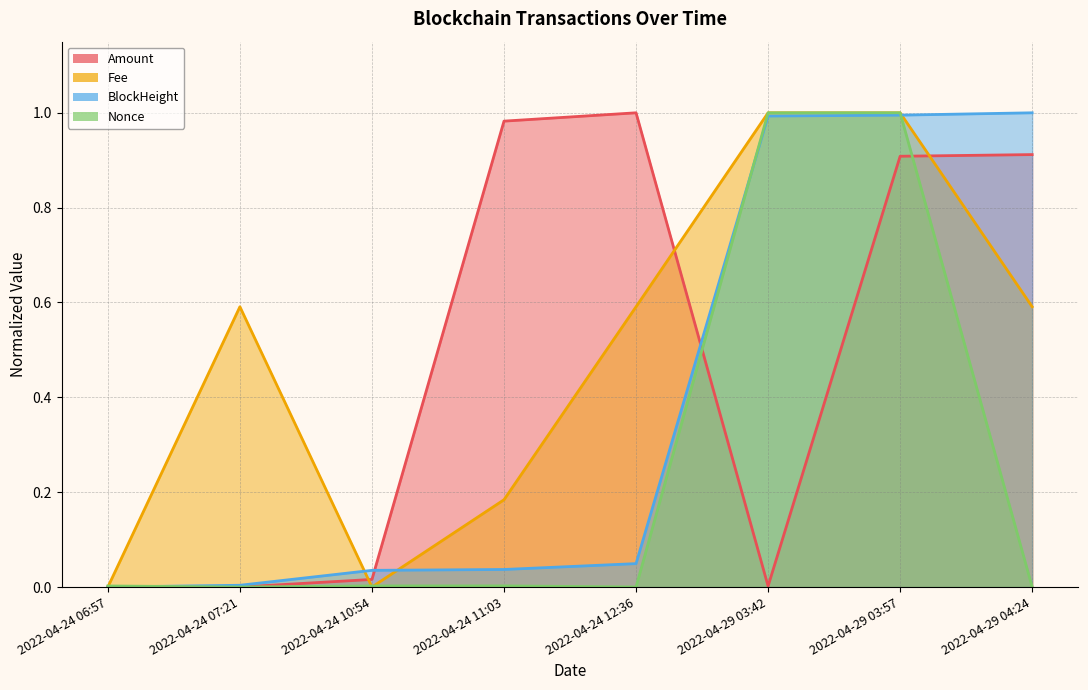

What is the sum of the BlockHeight values at 2022-04-29 03:57 and 2022-04-24 06:57?

1.0